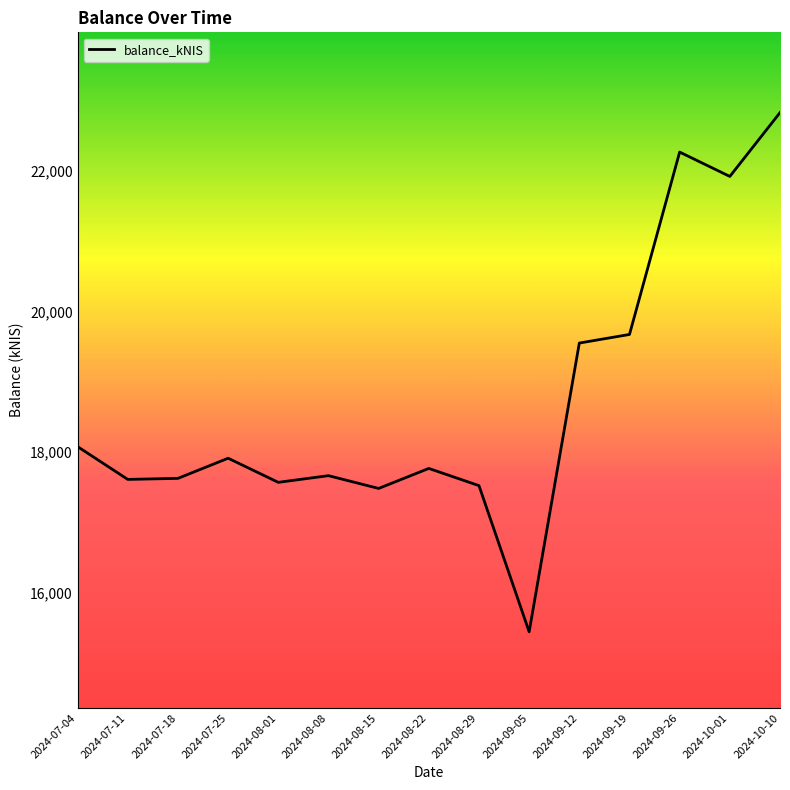

What is the change in value from 2024-07-11 to 2024-07-25?

+301.2